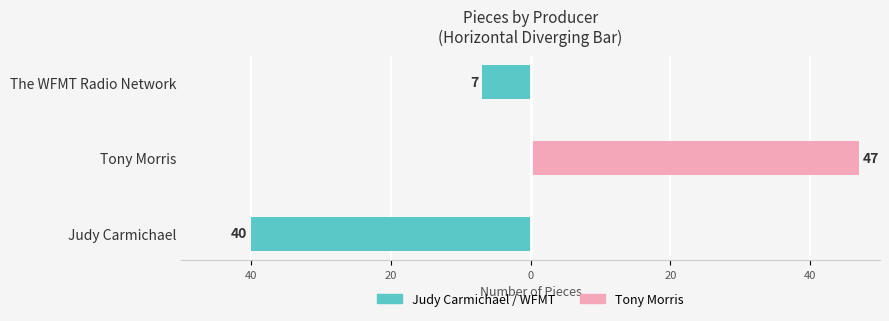

How many groups of bars are there?

3